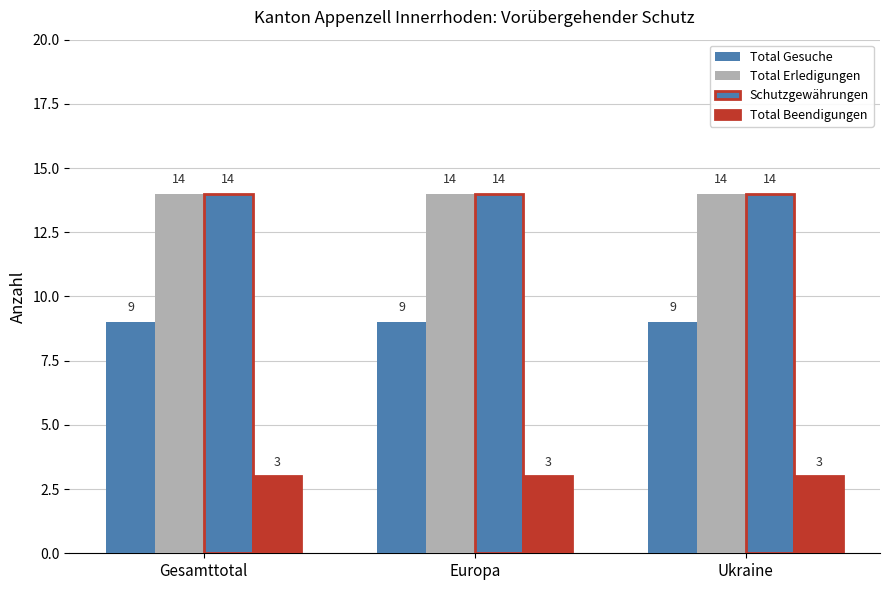

What is the sum of all Total Erledigungen values?

42